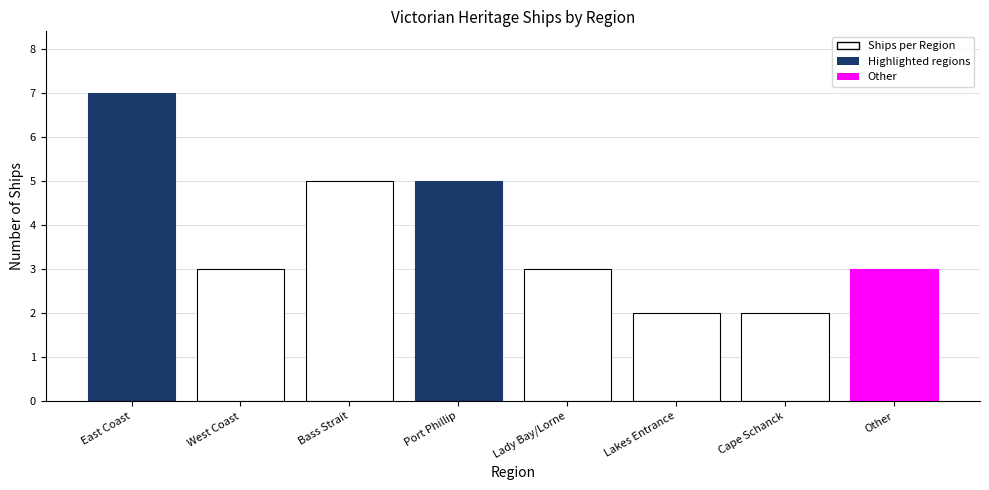

What is the sum of the values at West Coast and Other?

6